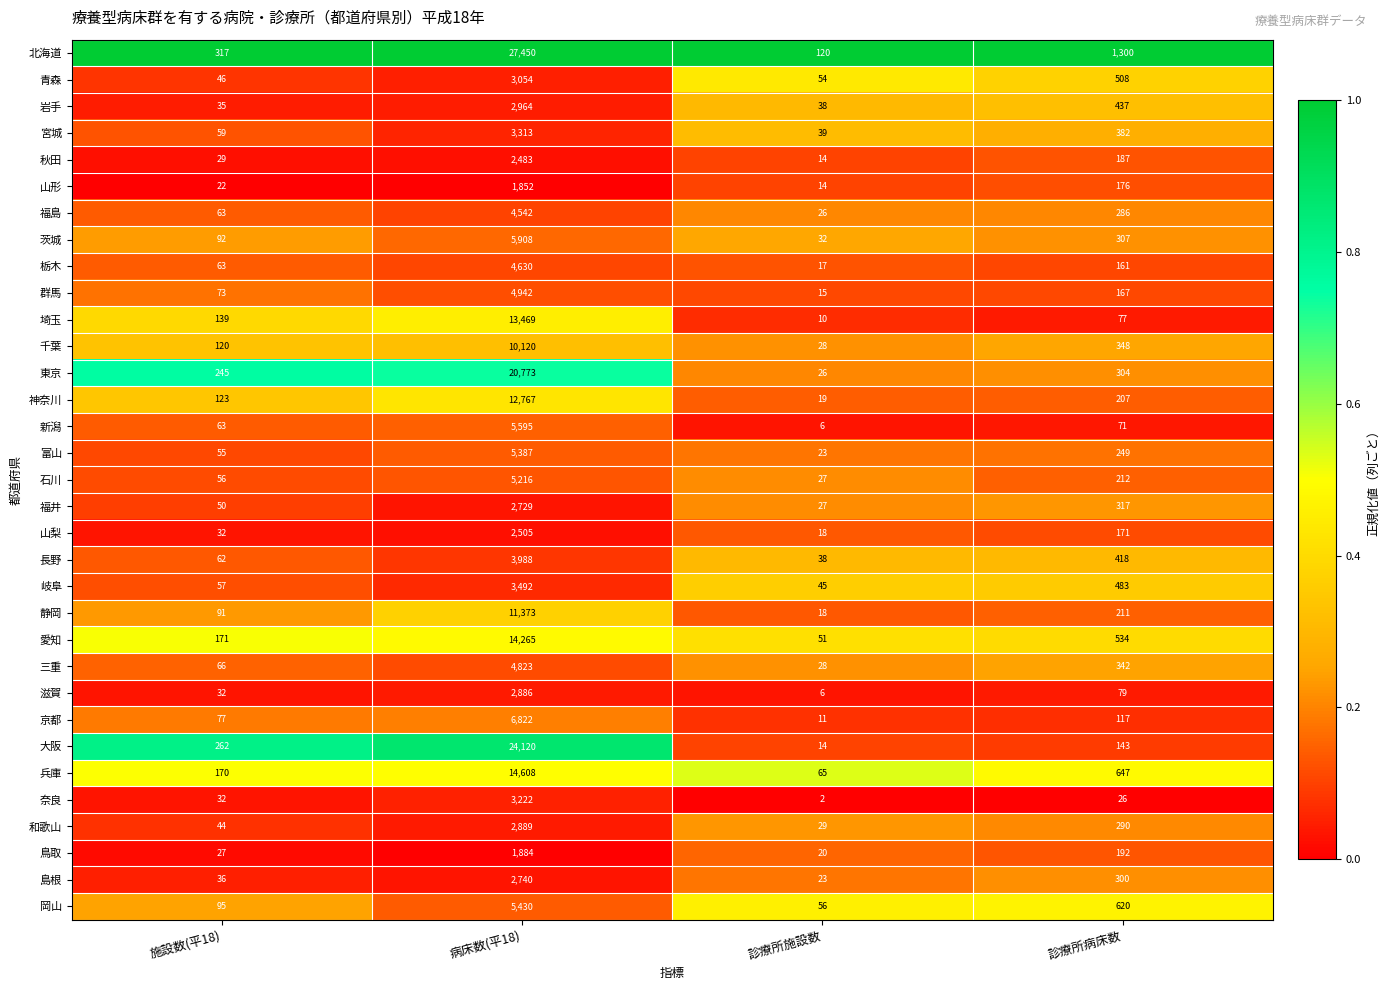

What is the sum of the 三重 values at 診療所病床数 and 診療所施設数?

370